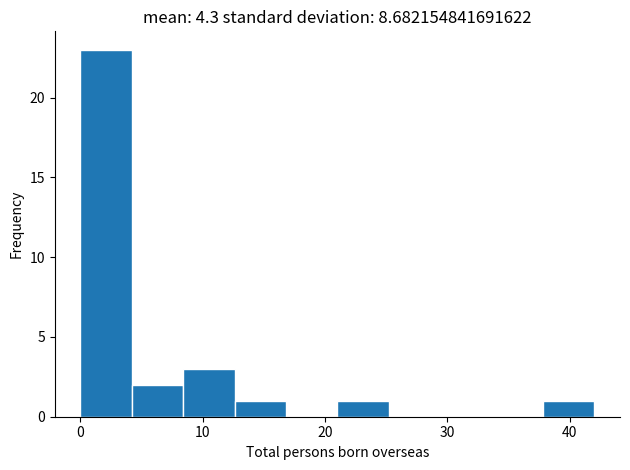

How tall is the bar that spans 8.4 to 12.6 on the x-axis? Neither the bar edges nor the heights are printed on the chart, so give them approximately, as read against the axes.

3